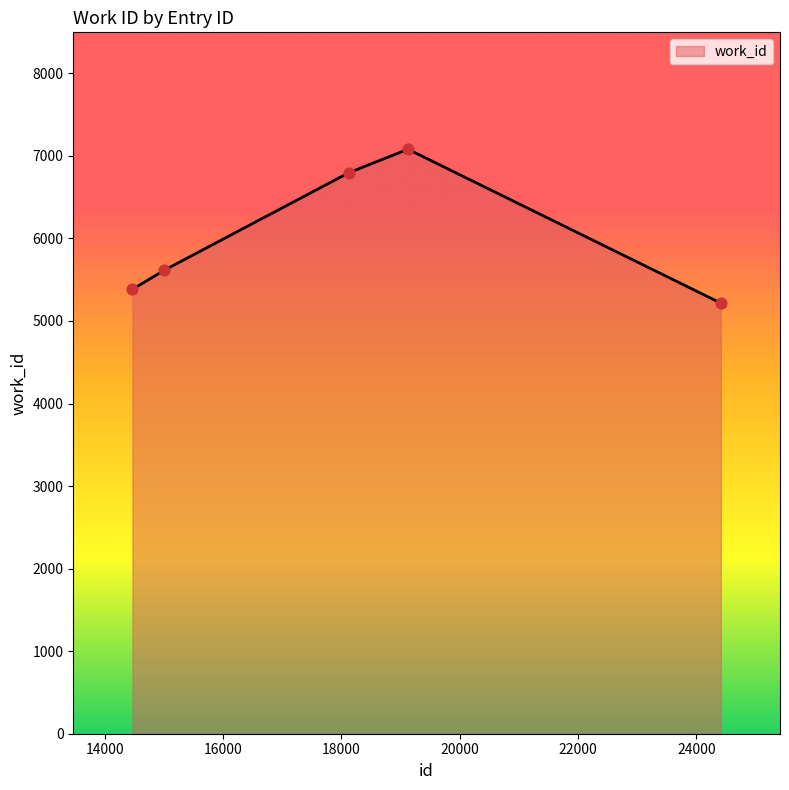

How many interior local peaks (higher than both neighbors) does the data have?

1